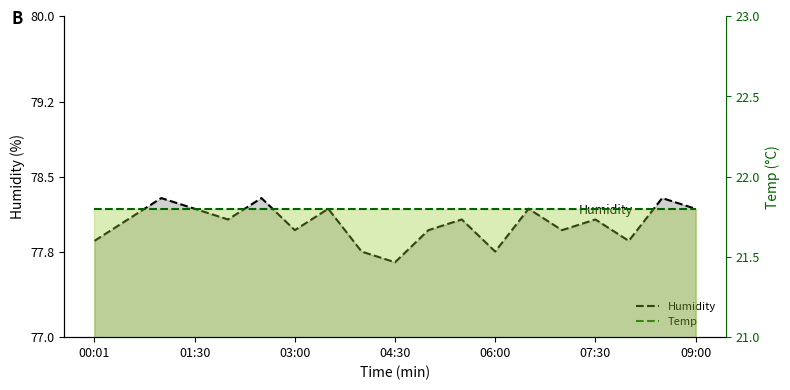

Is the value of Humidity at 15 greater than the value of Temp at 10?

Yes